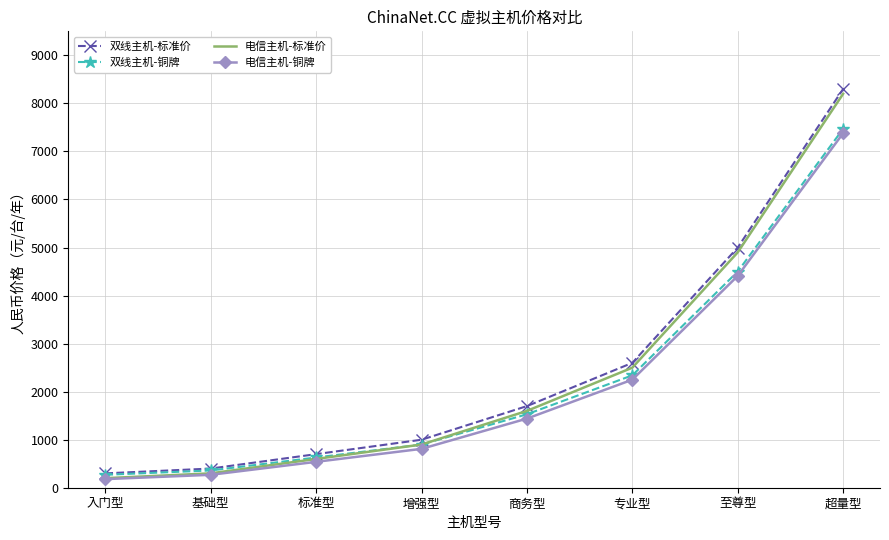

What is the spread (max minus min) of values at 专业型?

349.9